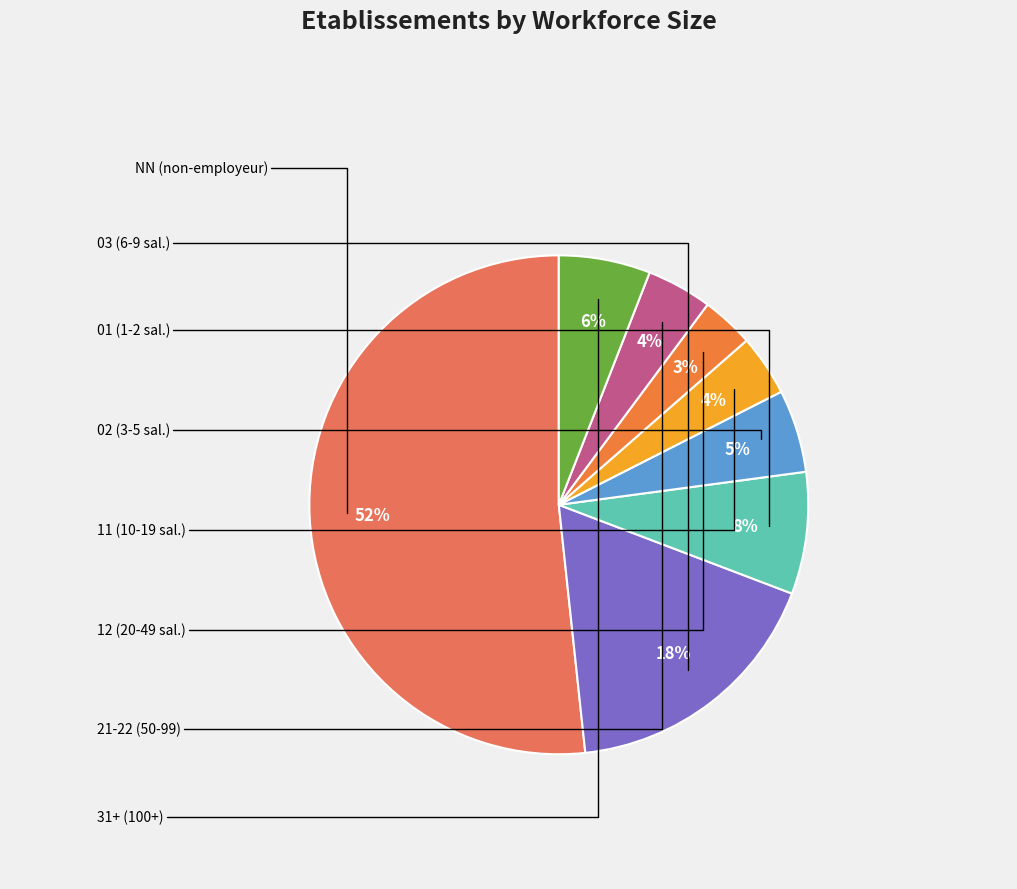

Count the number of slices in the pie.

8